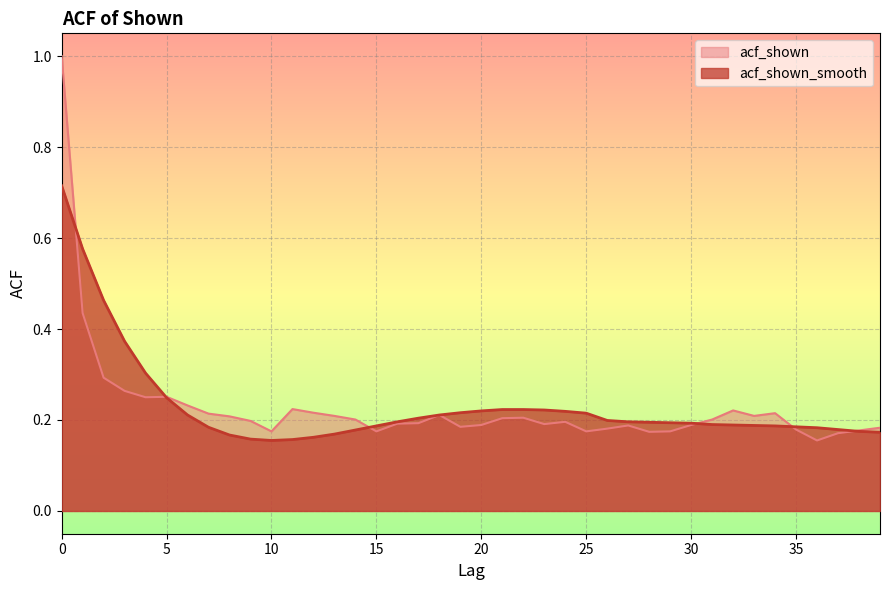

Which category has the lowest value across all series?

36